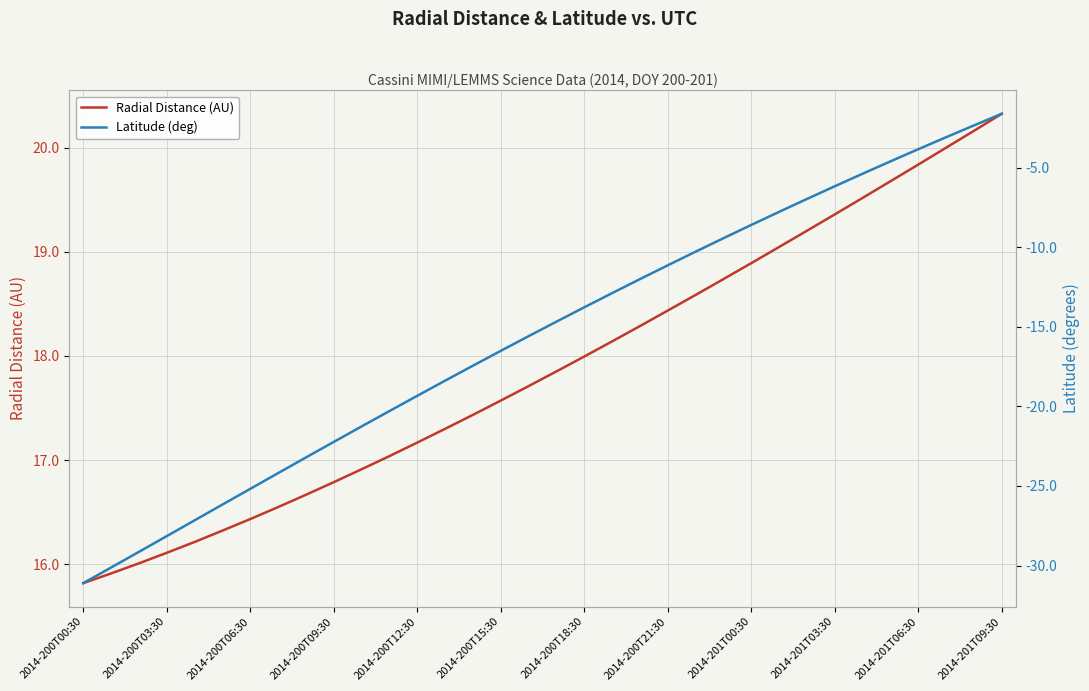

What is the value of the Radial Distance (AU) point at the 14th from the left?

17.3